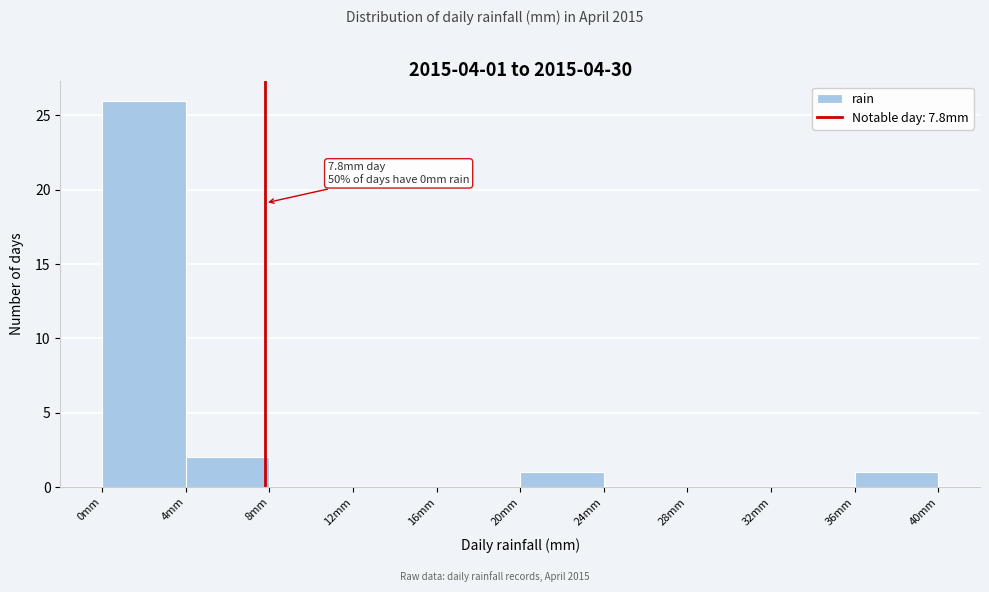

Which range on the x-axis has the tallest bar?

0 to 4